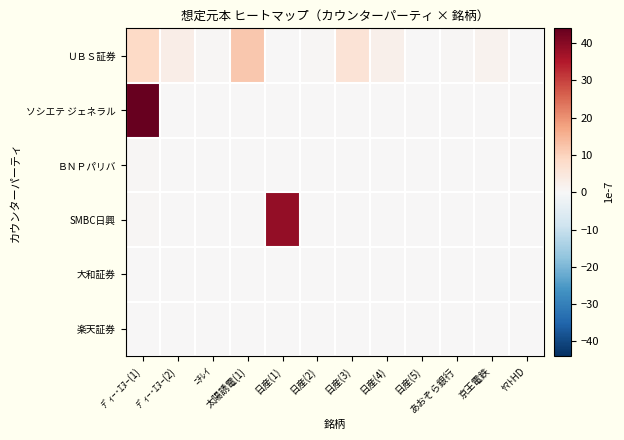

List the series in order of their peak value, highest first.

ソシエテ ジェネラル, SMBC日興, ＵＢＳ証券, ＢＮＰパリバ, 楽天証券, 大和証券